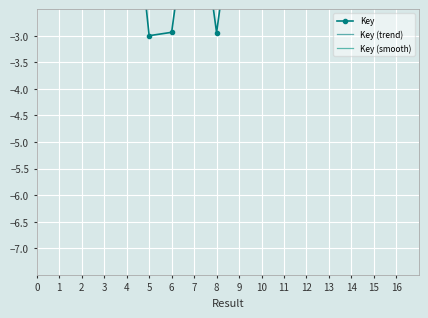

Rank the categories by Key (smooth) value from highest to lowest.

3, 15, 2, 16, 1, 14, 13, 12, 10, 11, 4, 8, 9, 5, 7, 6